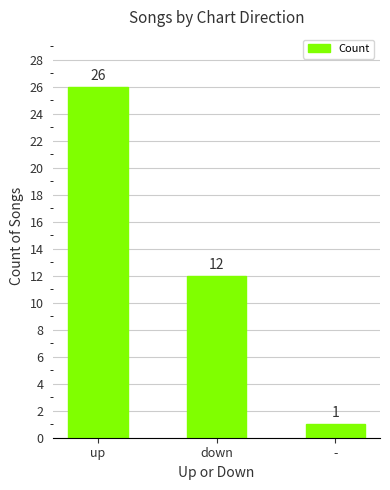

Which label corresponds to the largest value in the chart?

up